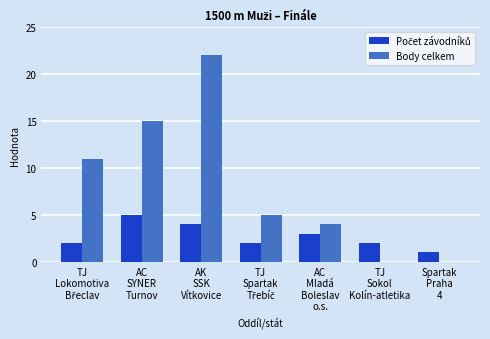

Which series has the largest total across all categories?

Body celkem